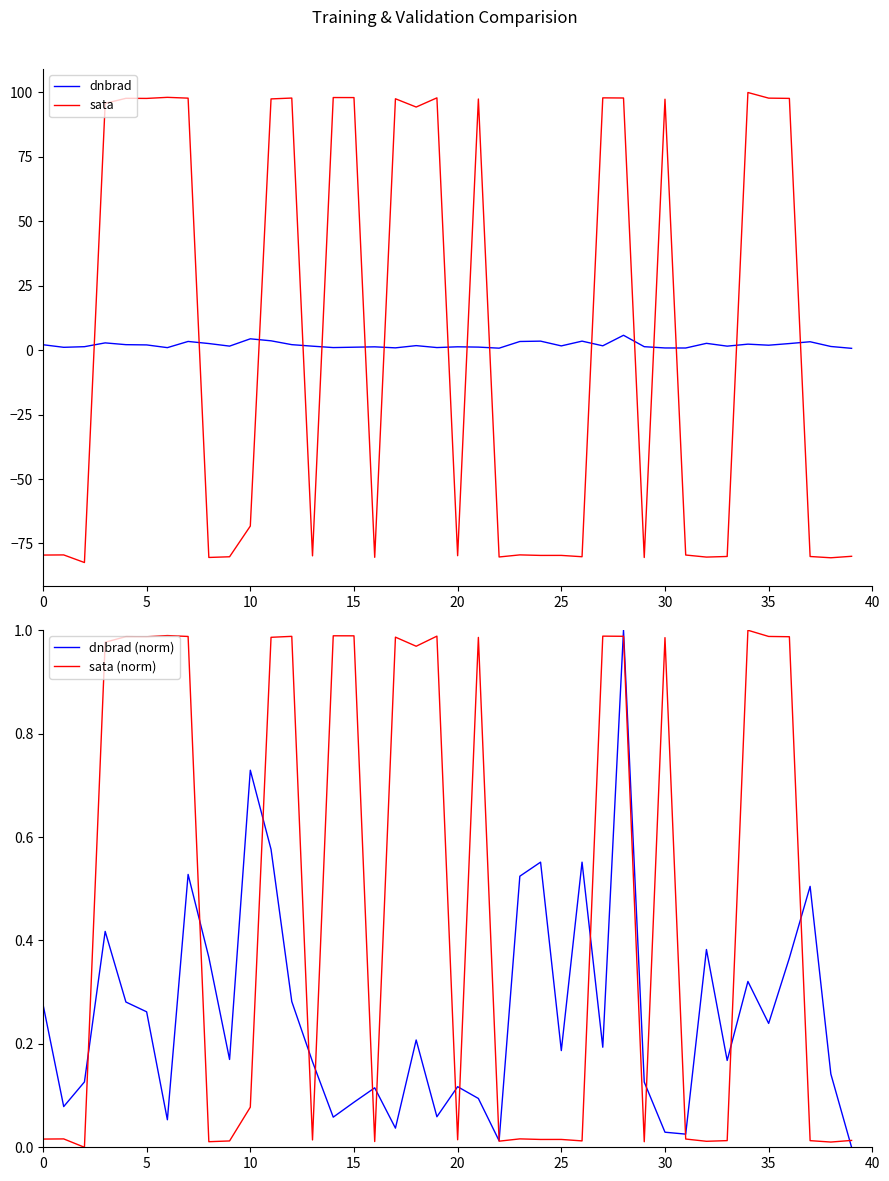

Reading left to right, what are all the values shown in this chart?

dnbrad: 2.1	1.1	1.4	2.8	2.1	2.0	1.0	3.4	2.6	1.6	4.4	3.6	2.1	1.6	1.0	1.2	1.3	0.9	1.8	1.0	1.3	1.2	0.8	3.4	3.5	1.7	3.5	1.7	5.8	1.4	0.9	0.8	2.7	1.6	2.3	1.9	2.6	3.3	1.4	0.7
sata: -79.5	-79.4	-82.4	95.7	97.7	97.7	98.1	97.8	-80.4	-80.2	-68.2	97.5	97.8	-79.8	98.0	98.0	-80.4	97.5	94.3	97.9	-79.7	97.4	-80.2	-79.4	-79.6	-79.6	-80.1	97.9	97.8	-80.4	97.4	-79.5	-80.3	-80.0	100.0	97.8	97.7	-80.1	-80.5	-80.0
dnbrad (norm): 0.3	0.1	0.1	0.4	0.3	0.3	0.1	0.5	0.4	0.2	0.7	0.6	0.3	0.2	0.1	0.1	0.1	0.0	0.2	0.1	0.1	0.1	0.0	0.5	0.6	0.2	0.6	0.2	1.0	0.1	0.0	0.0	0.4	0.2	0.3	0.2	0.4	0.5	0.1	0.0
sata (norm): 0.0	0.0	0.0	1.0	1.0	1.0	1.0	1.0	0.0	0.0	0.1	1.0	1.0	0.0	1.0	1.0	0.0	1.0	1.0	1.0	0.0	1.0	0.0	0.0	0.0	0.0	0.0	1.0	1.0	0.0	1.0	0.0	0.0	0.0	1.0	1.0	1.0	0.0	0.0	0.0